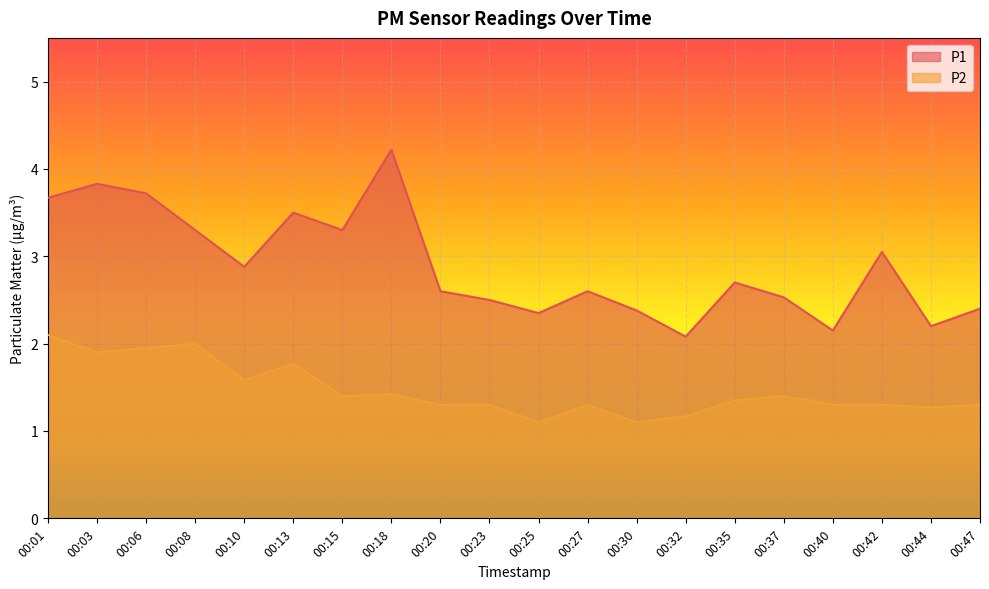

What is the sum of the P1 values at 00:03 and 00:01?

7.5